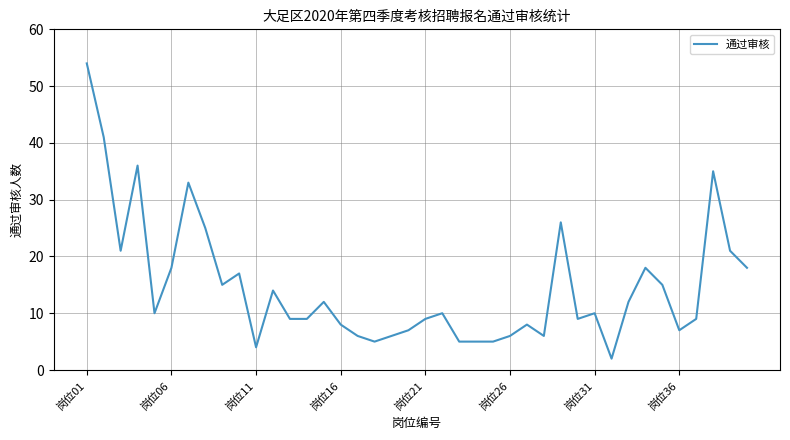

What is the greatest value displayed?

54